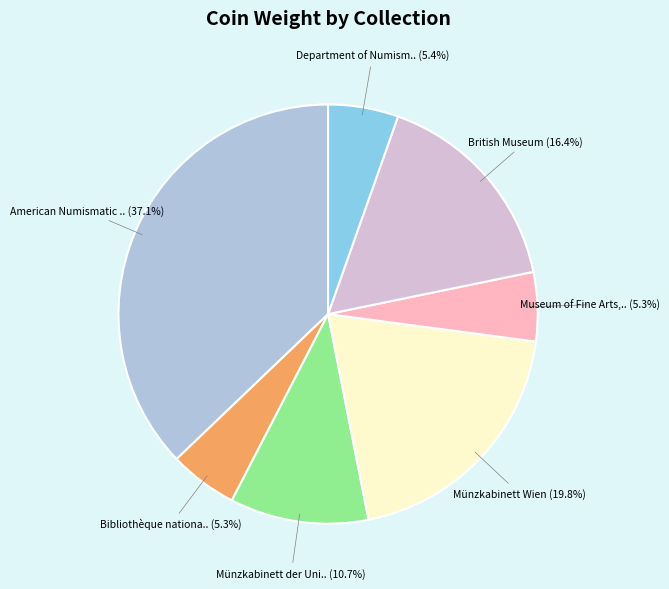

Is there a majority slice in this chart?

No